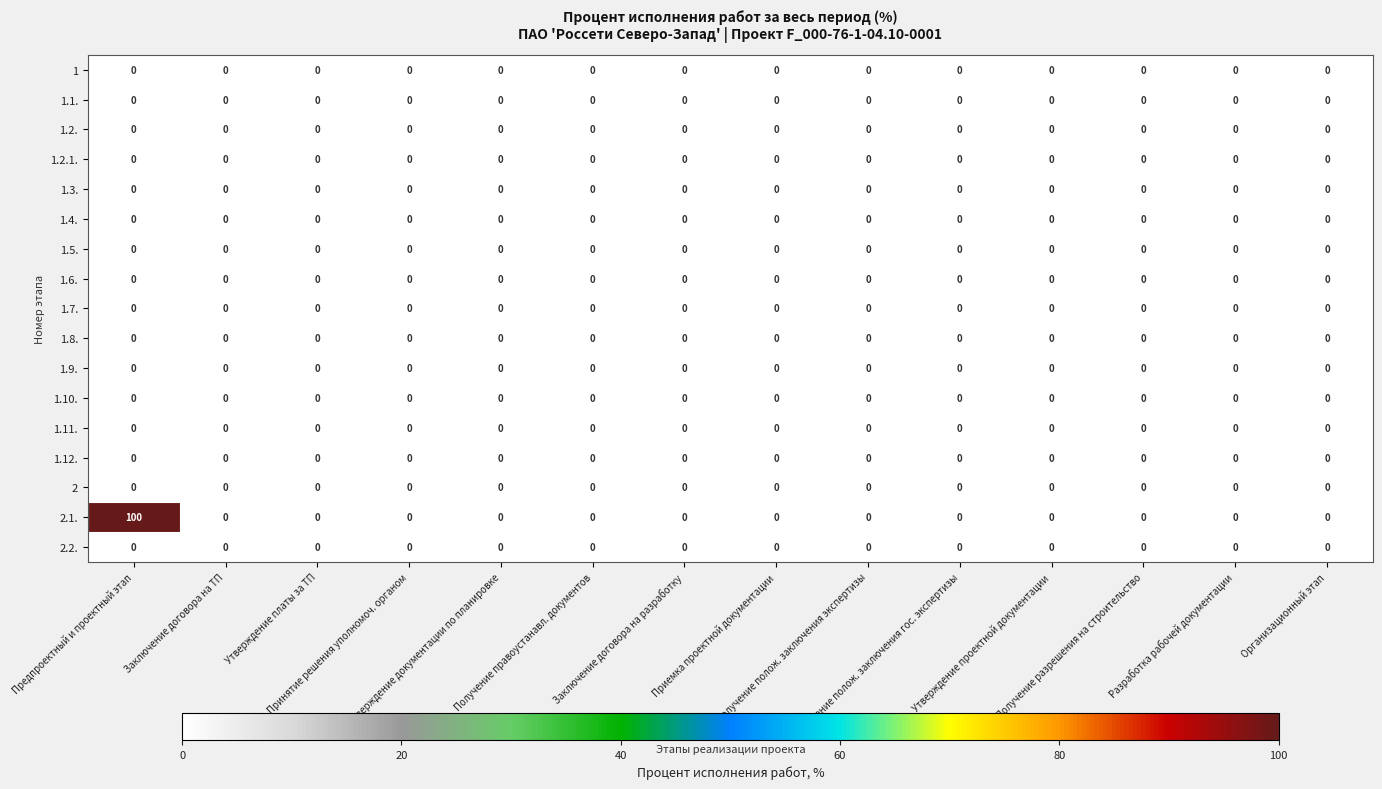

What is the greatest value displayed?

100